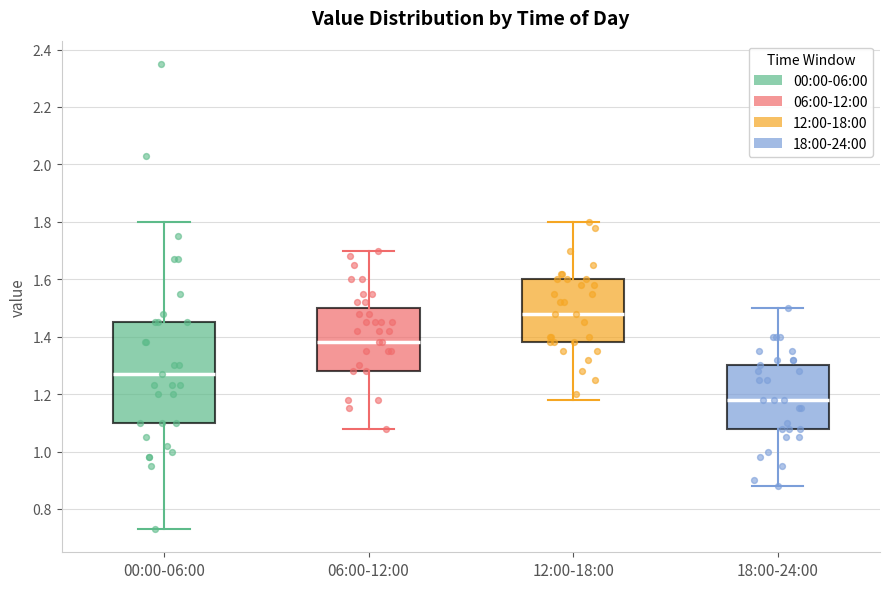

Where does the median line of the box for 06:00-12:00 sit on the y-axis? The values are not printed on the chart, so give them approximately, as read against the axis.

1.38